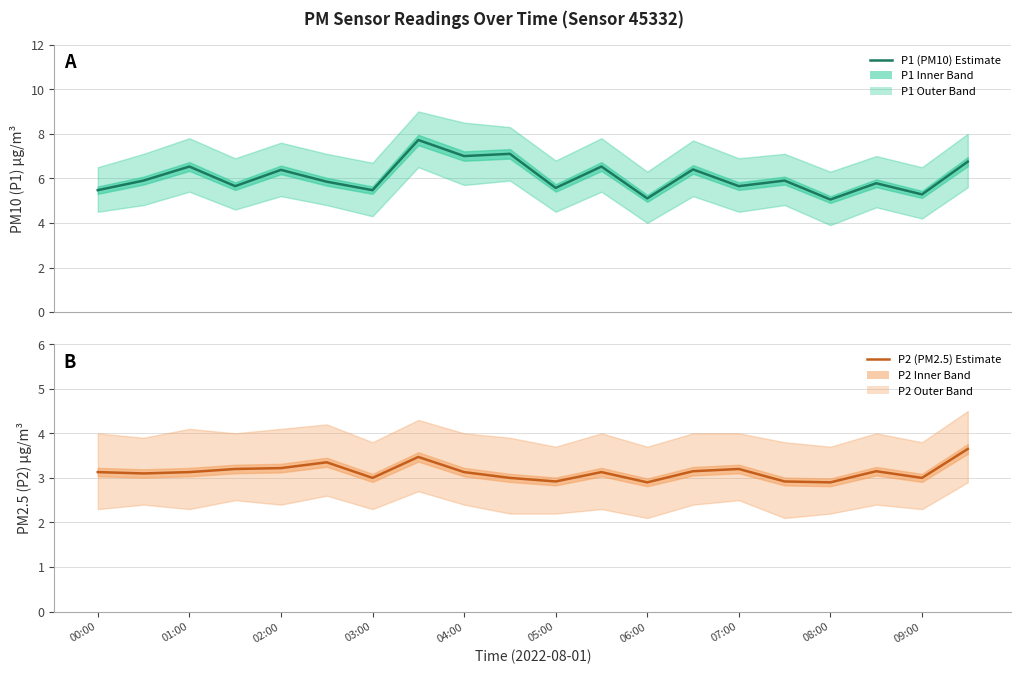

Rank the series at 06:00 from highest to lowest value.

P1 (PM10) Estimate, P2 (PM2.5) Estimate